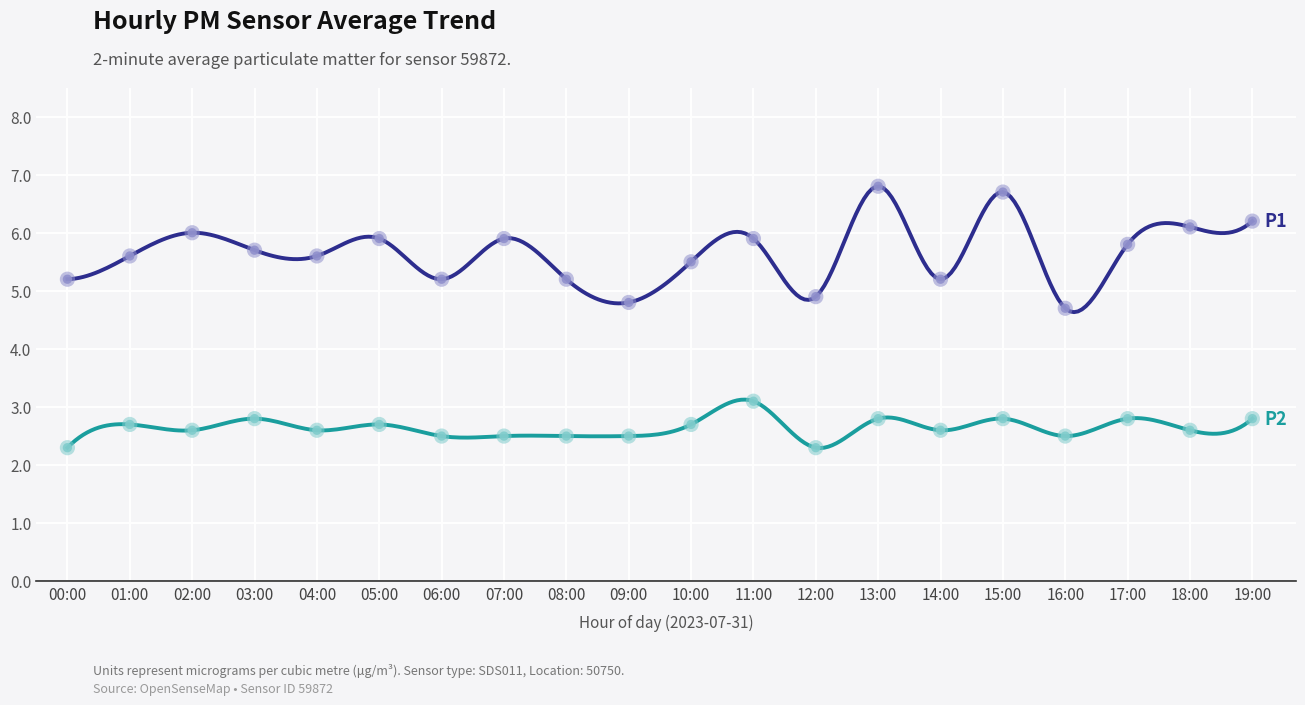

What are all the series names shown in the legend?

P1, P2